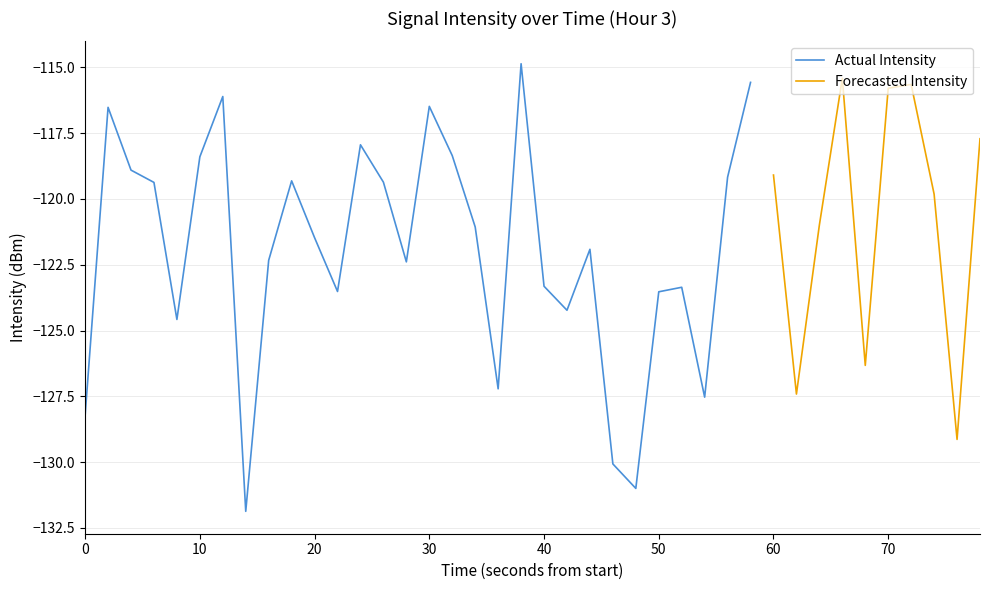

Reading left to right, transcribe all the data shown in this chart.

0=-128.2	1=-116.5	2=-118.9	3=-119.4	4=-124.6	5=-118.4	6=-116.1	7=-131.9	8=-122.3	9=-119.3	10=-121.5	11=-123.5	12=-117.9	13=-119.4	14=-122.4	15=-116.5	16=-118.4	17=-121.1	18=-127.2	19=-114.9	20=-123.3	21=-124.2	22=-121.9	23=-130.1	24=-131.0	25=-123.5	26=-123.4	27=-127.5	28=-119.2	29=-115.6	30=-119.1	31=-127.4	32=-121.0	33=-115.4	34=-126.3	35=-115.8	36=-115.7	37=-119.8	38=-129.1	39=-117.7